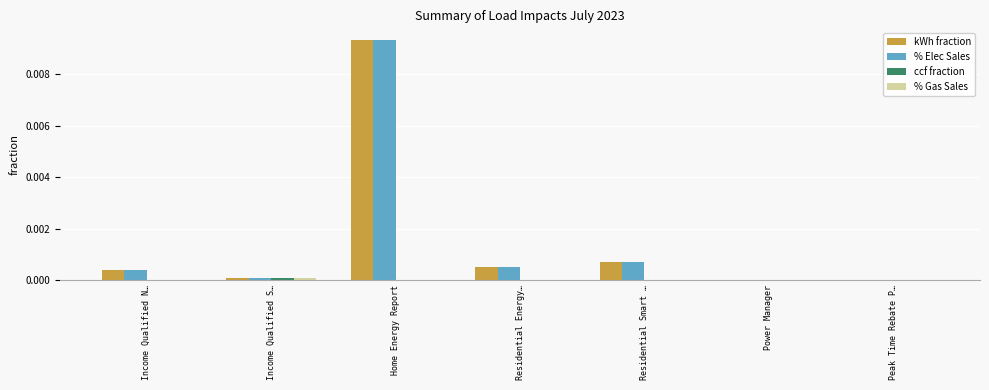

At which category is the sum across all series the highest?

Home Energy Report